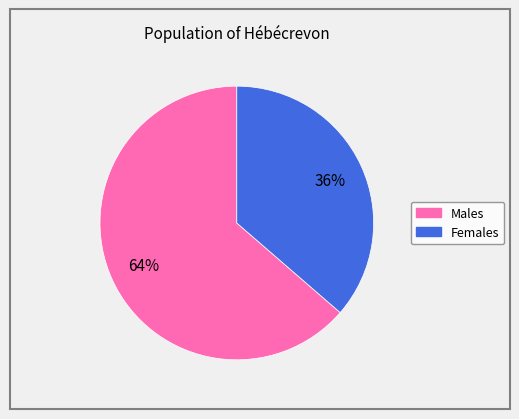

Is there a majority slice in this chart?

Yes